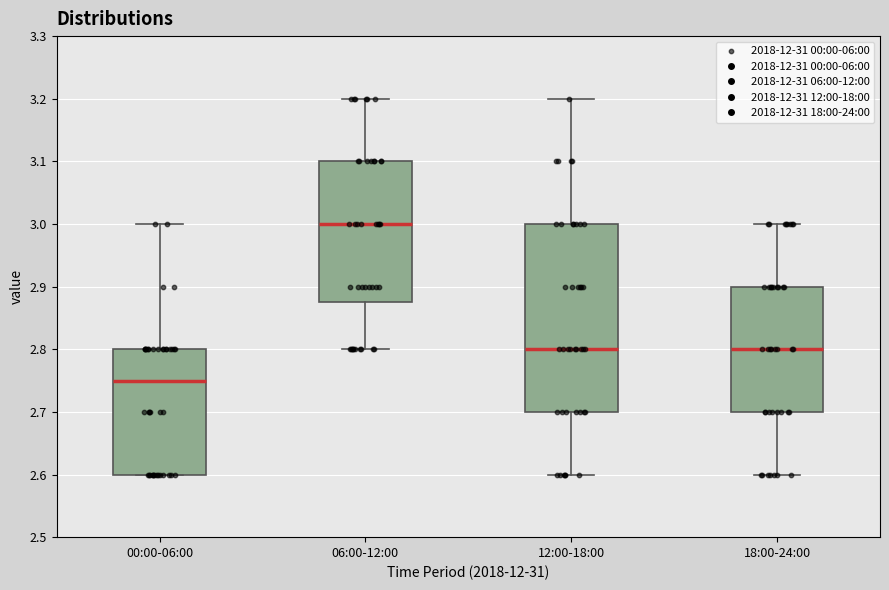

Comparing the boxes themselves (not the whiskers), which one is the tallest?

12:00-18:00